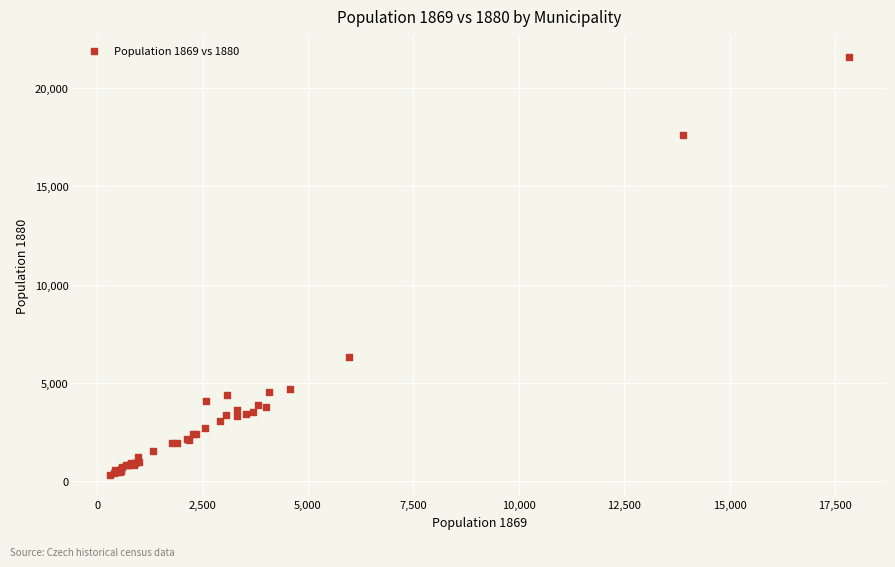

What Y value in the scatter plot is closest to 10955?

6296